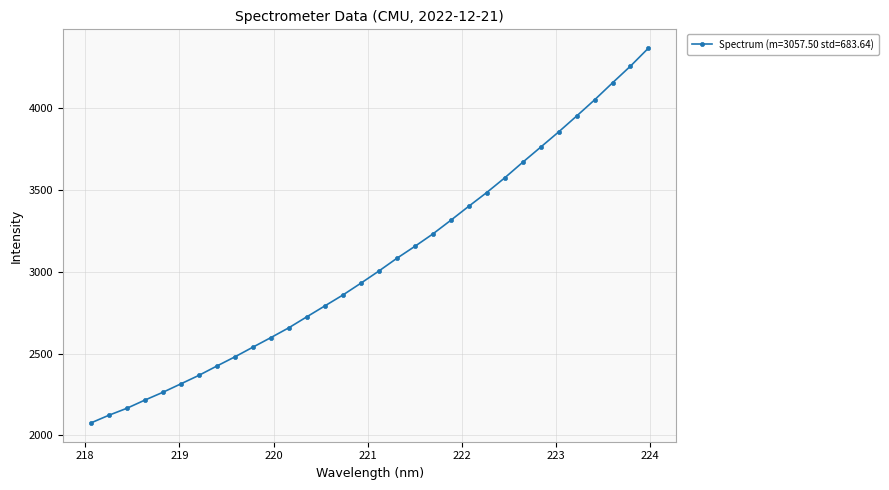

True or false: the data has more than 2 interior local peaks.

False